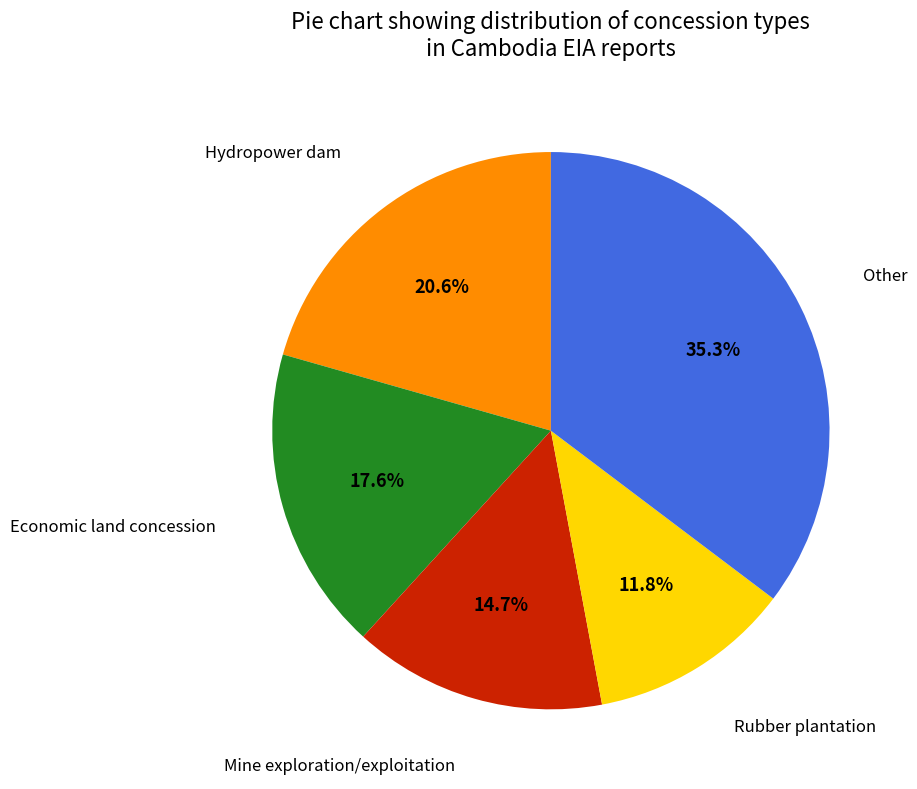

Is there any slice that represents more than half of the pie?

No